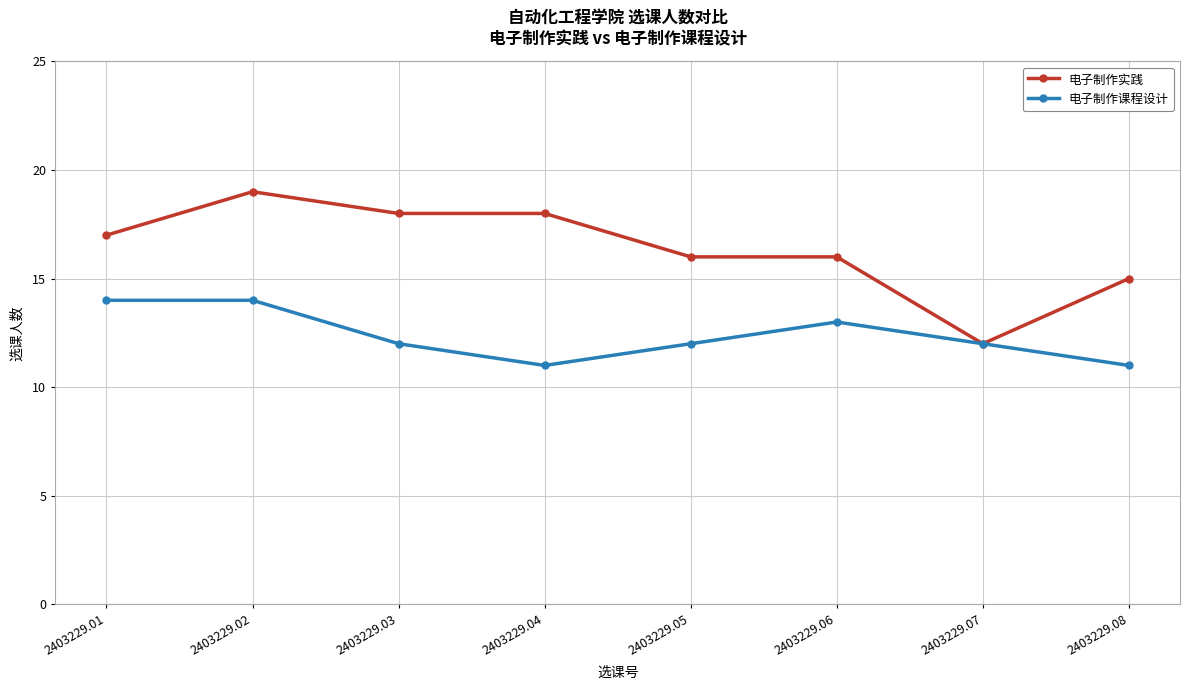

Does the chart have visible grid lines?

Yes